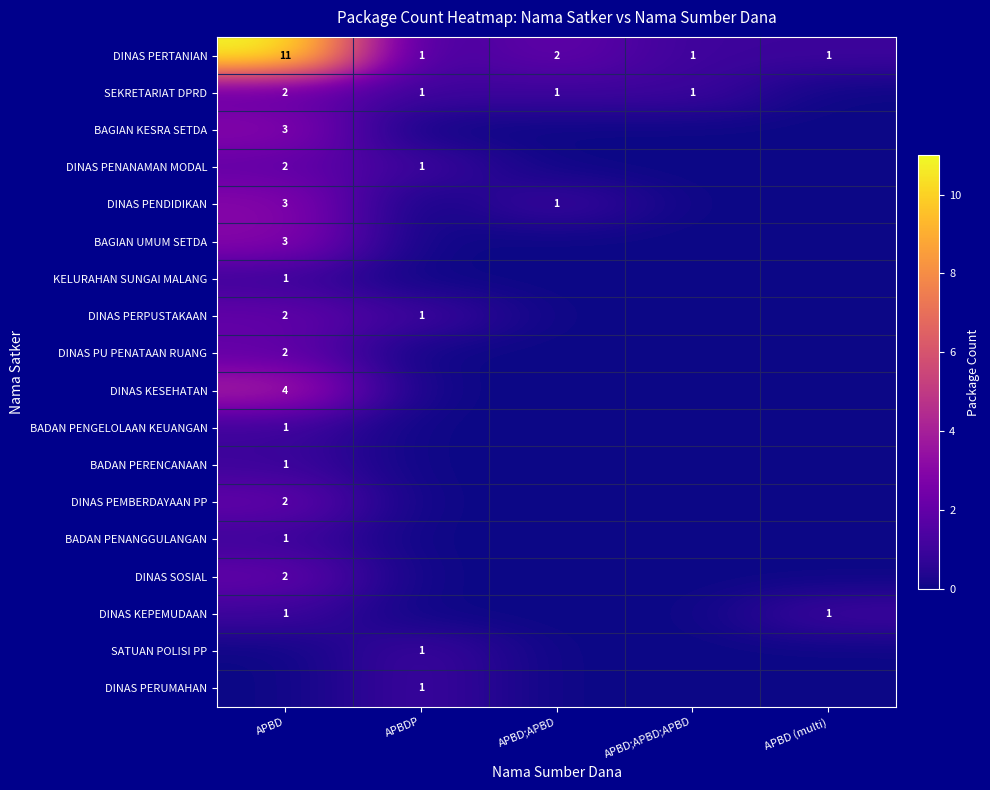

The SEKRETARIAT DPRD series shows 1 at APBD;APBD;APBD. True or false?

True